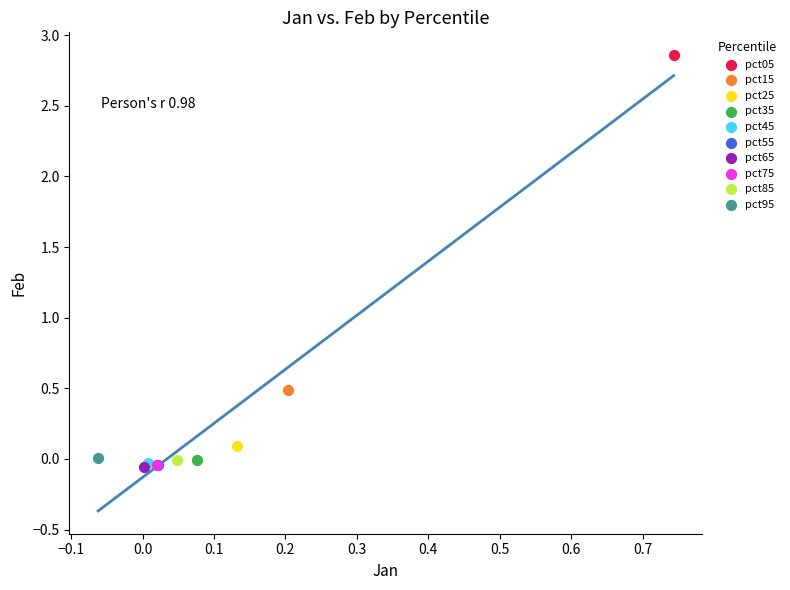

What are all the series names shown in the legend?

pct05, pct15, pct25, pct35, pct45, pct55, pct65, pct75, pct85, pct95